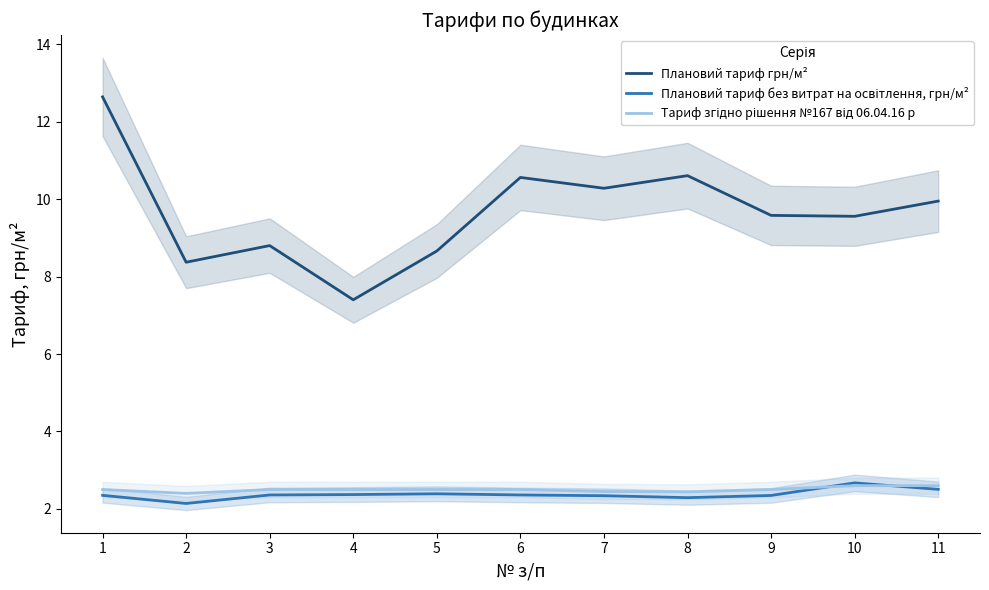

Which label corresponds to the smallest value in the chart?

2